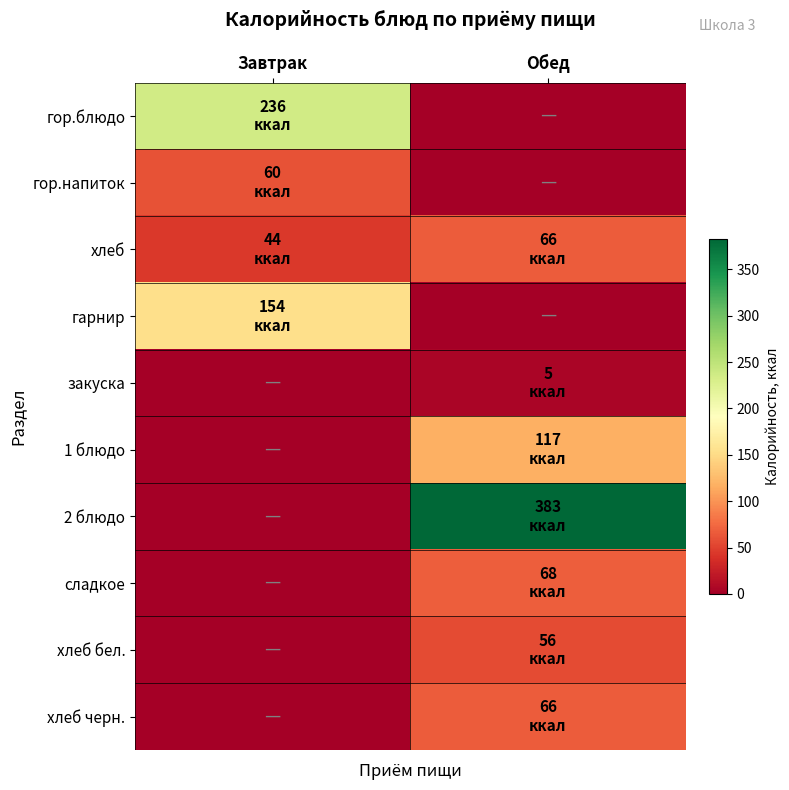

At which category is the sum across all series the highest?

Обед